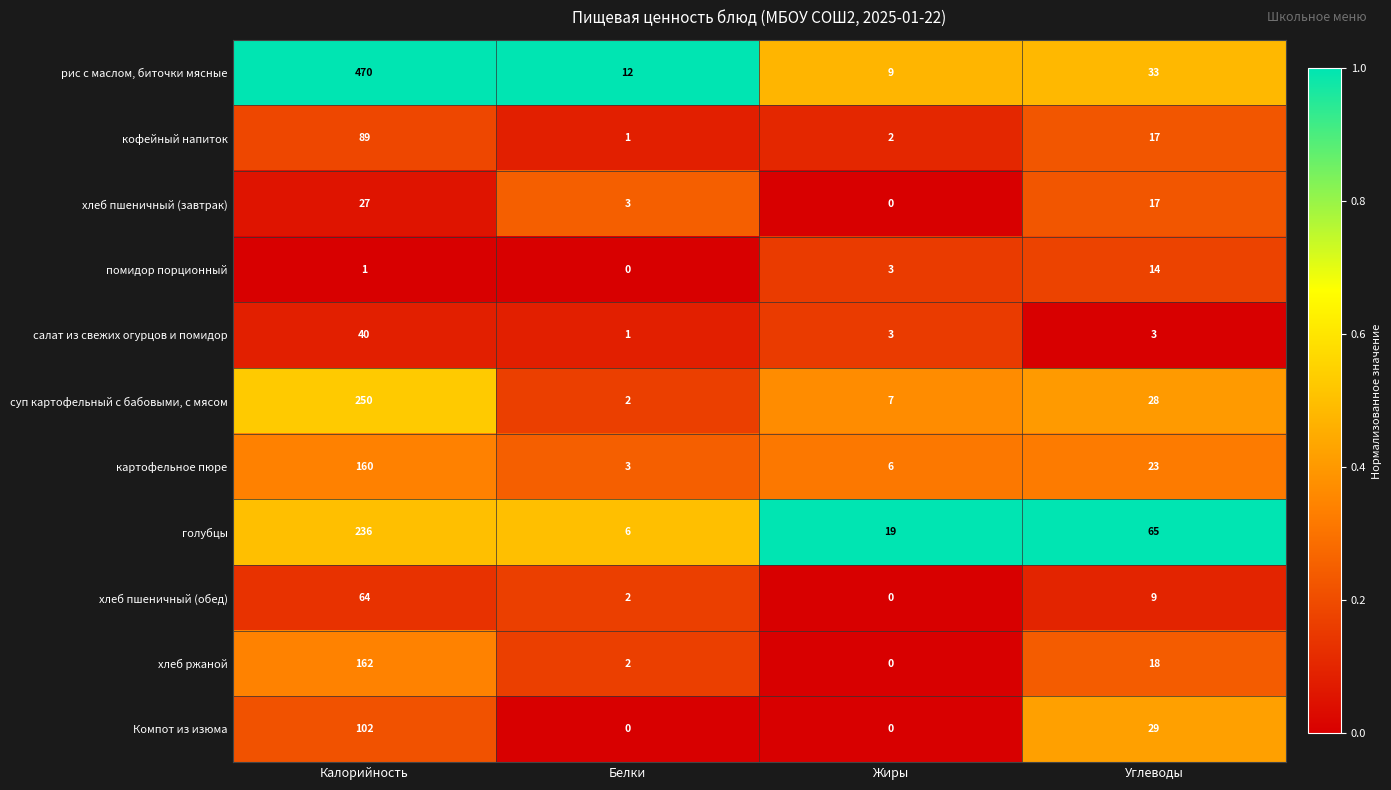

The суп картофельный с бабовыми, с мясом series shows 8 at Углеводы. True or false?

False